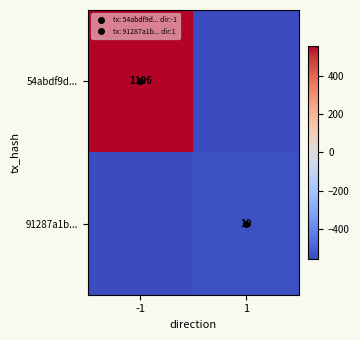

List the series in order of their peak value, lowest first.

91287a1b..., 54abdf9d...